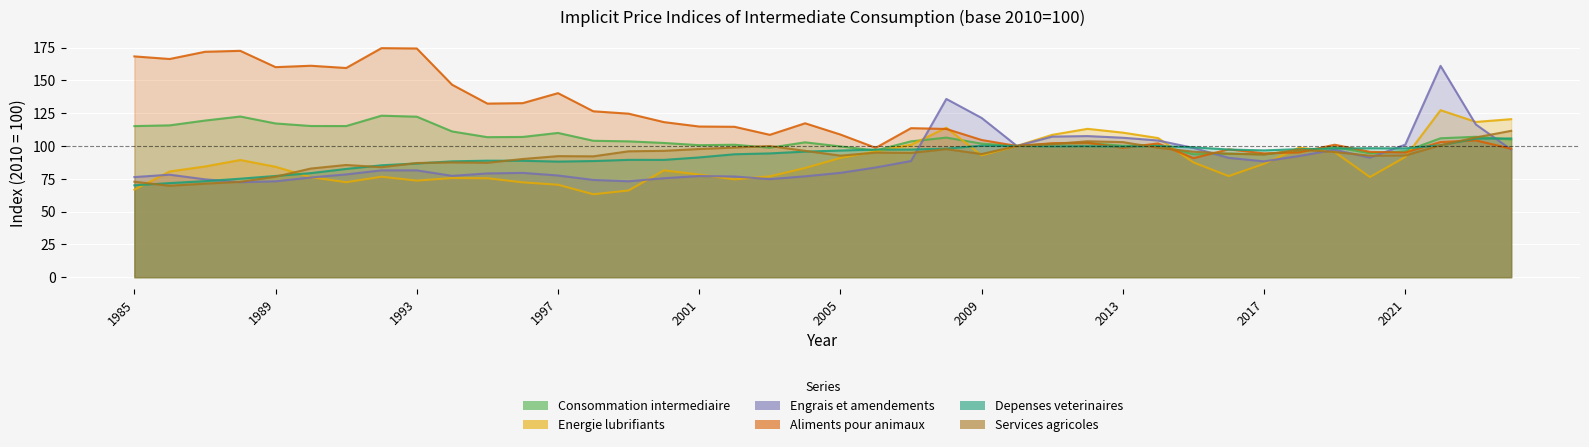

Which has a higher value, 2013 or 2006?

2013